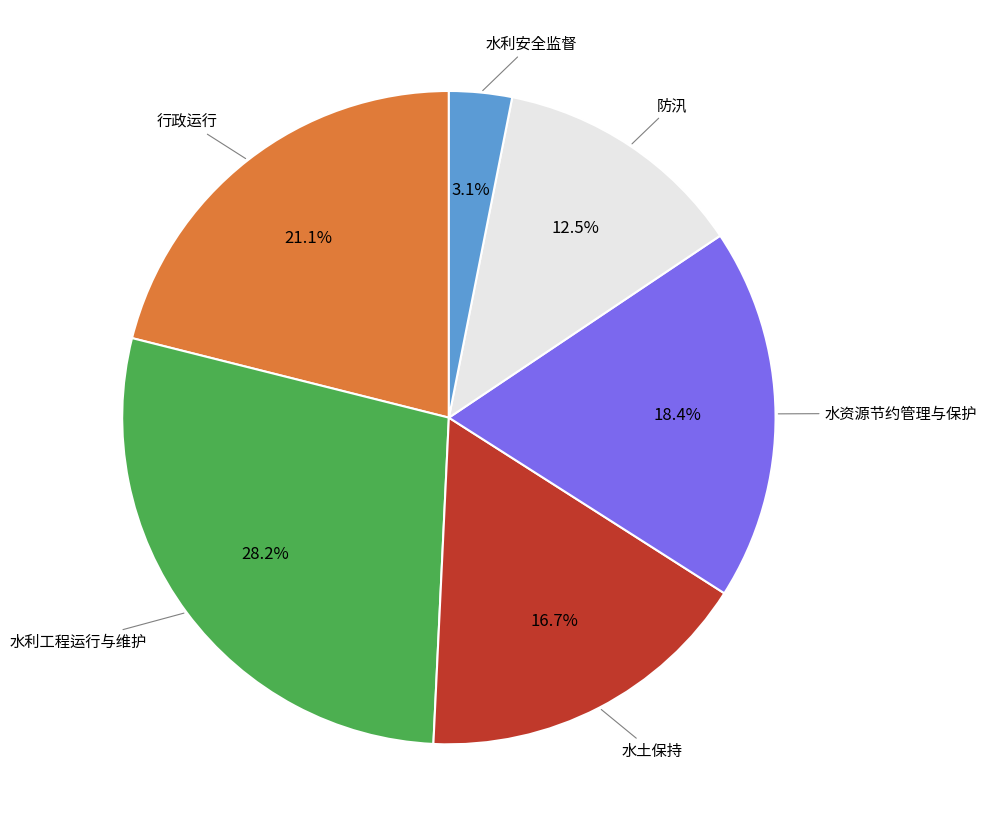

Does any single category account for the majority?

No